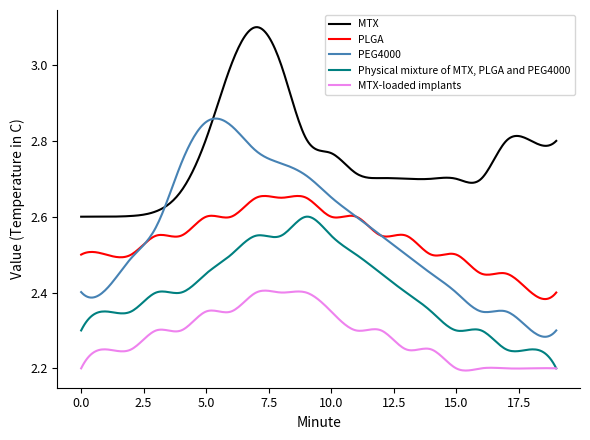

Which series has the largest total across all categories?

MTX